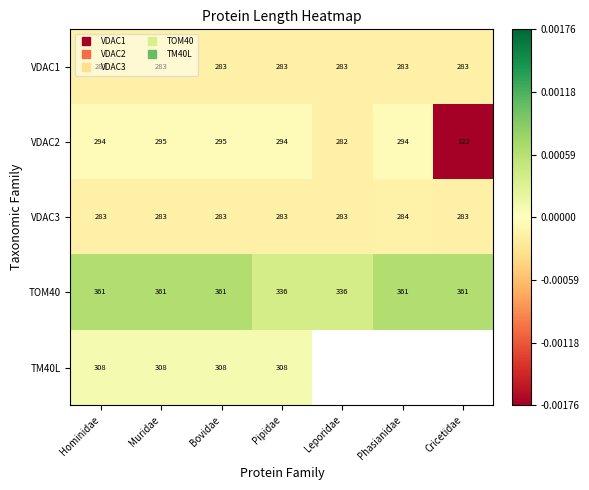

Between Pipidae and Hominidae, which is larger?

Pipidae